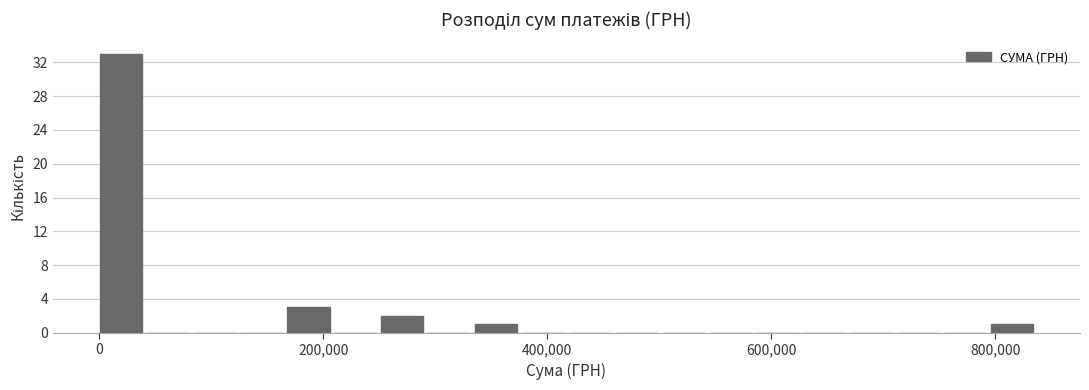

Around what value on the x-axis is the tallest bar? Give the approximate position of its centre, as read against the axis.

20000